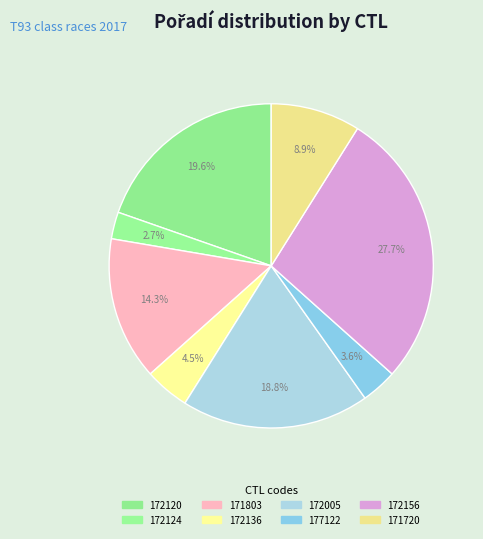

Is 172124 the majority of the pie?

No